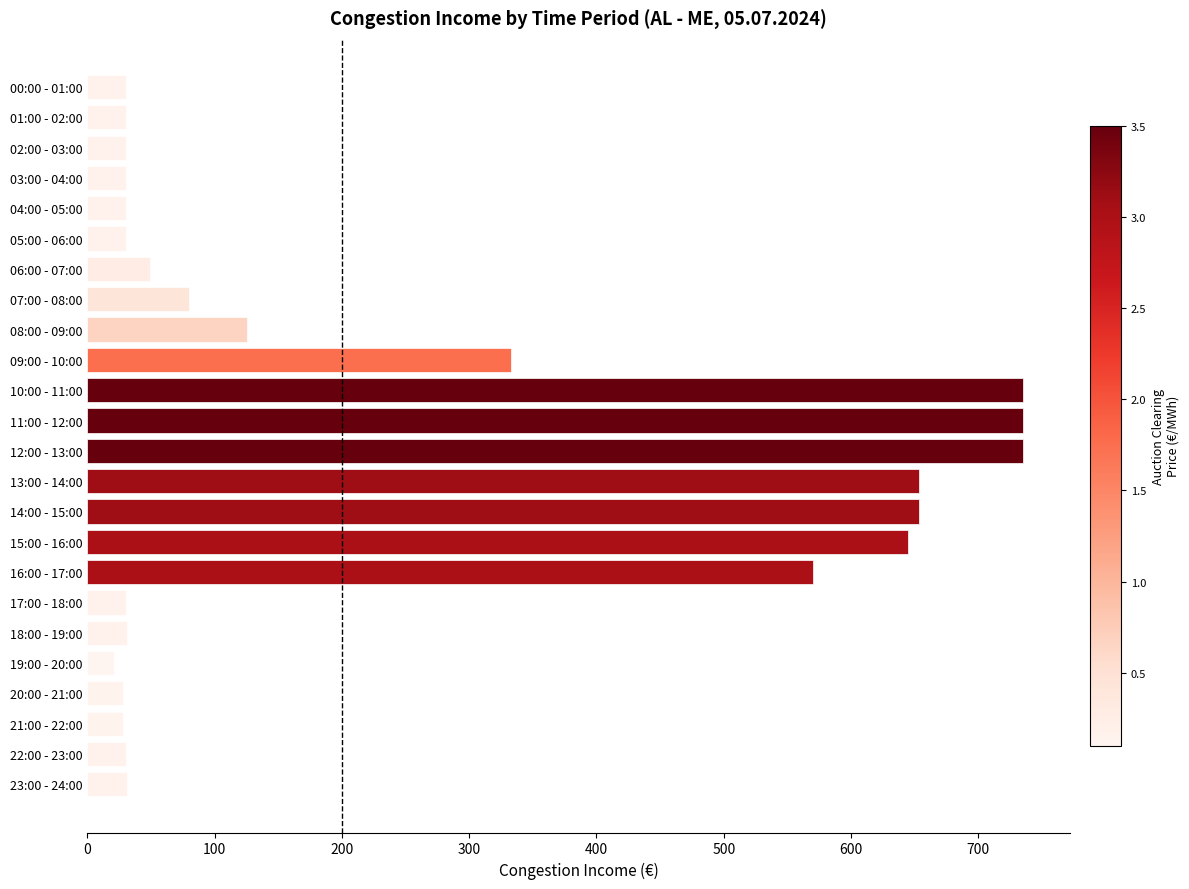

Where is the data nearest to the value 377?

09:00 - 10:00